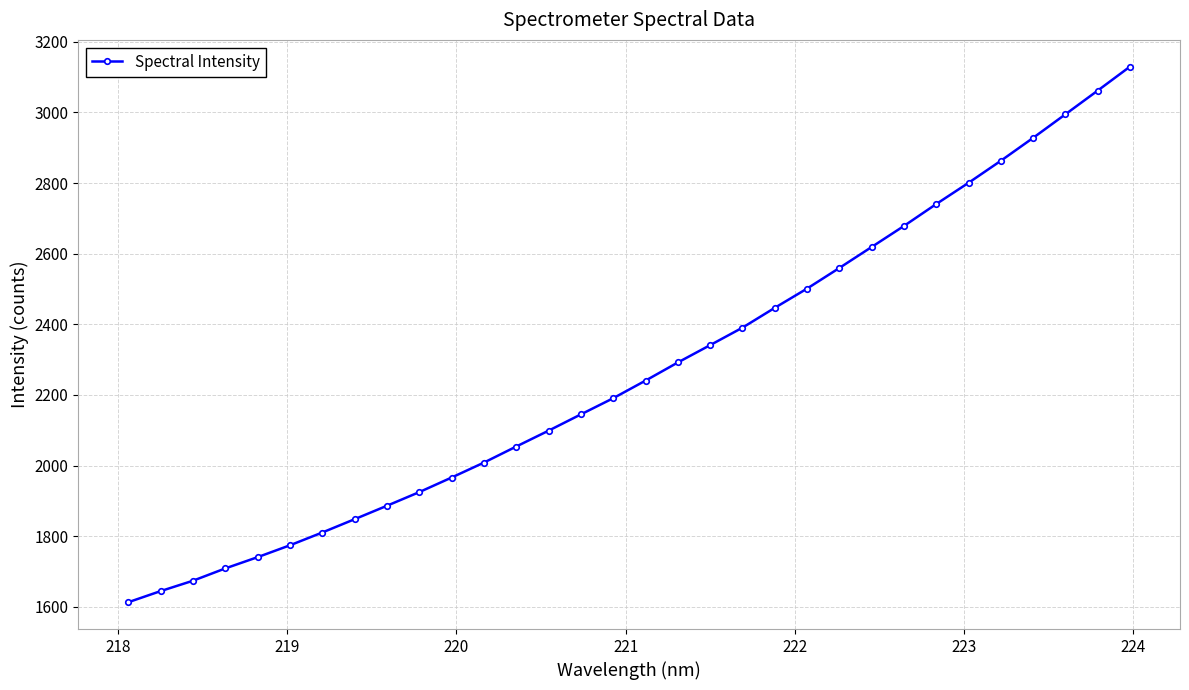

What is the value of the 32nd point from the left?

3129.3